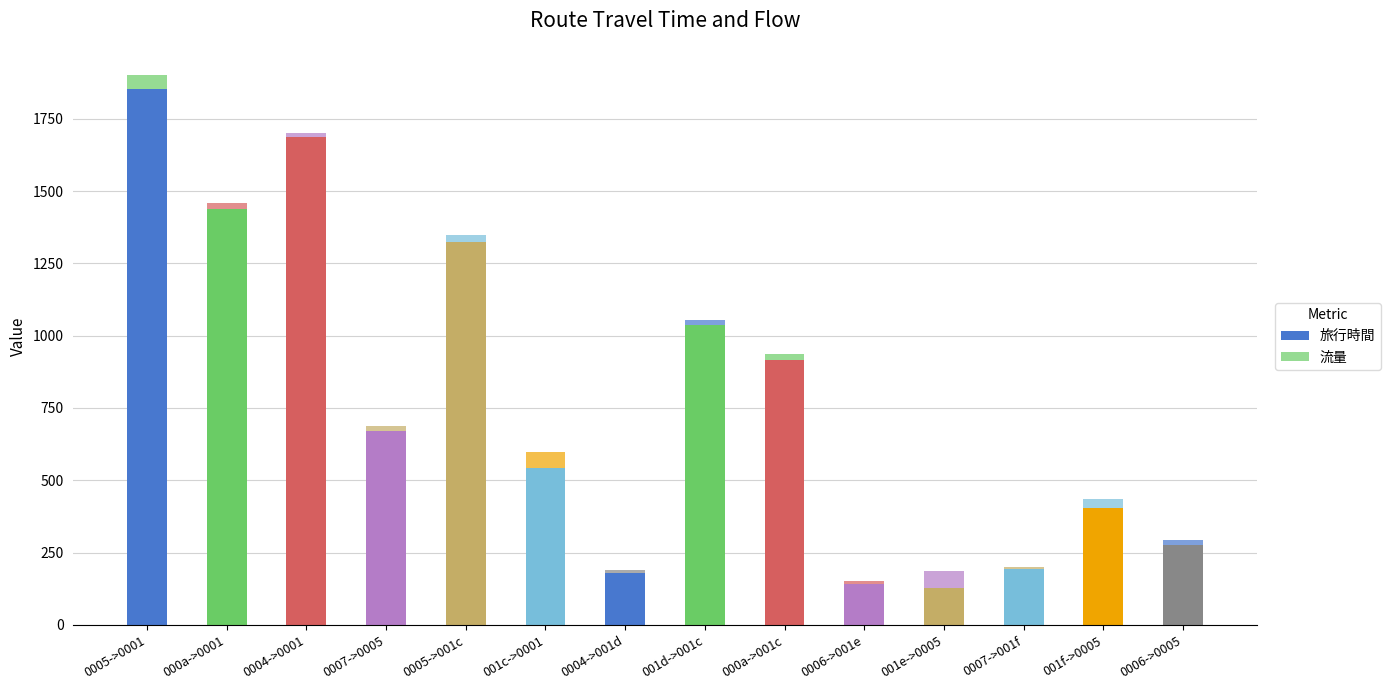

Rank the categories by 旅行時間 value from lowest to highest.

001e->0005, 0006->001e, 0004->001d, 0007->001f, 0006->0005, 001f->0005, 001c->0001, 0007->0005, 000a->001c, 001d->001c, 0005->001c, 000a->0001, 0004->0001, 0005->0001